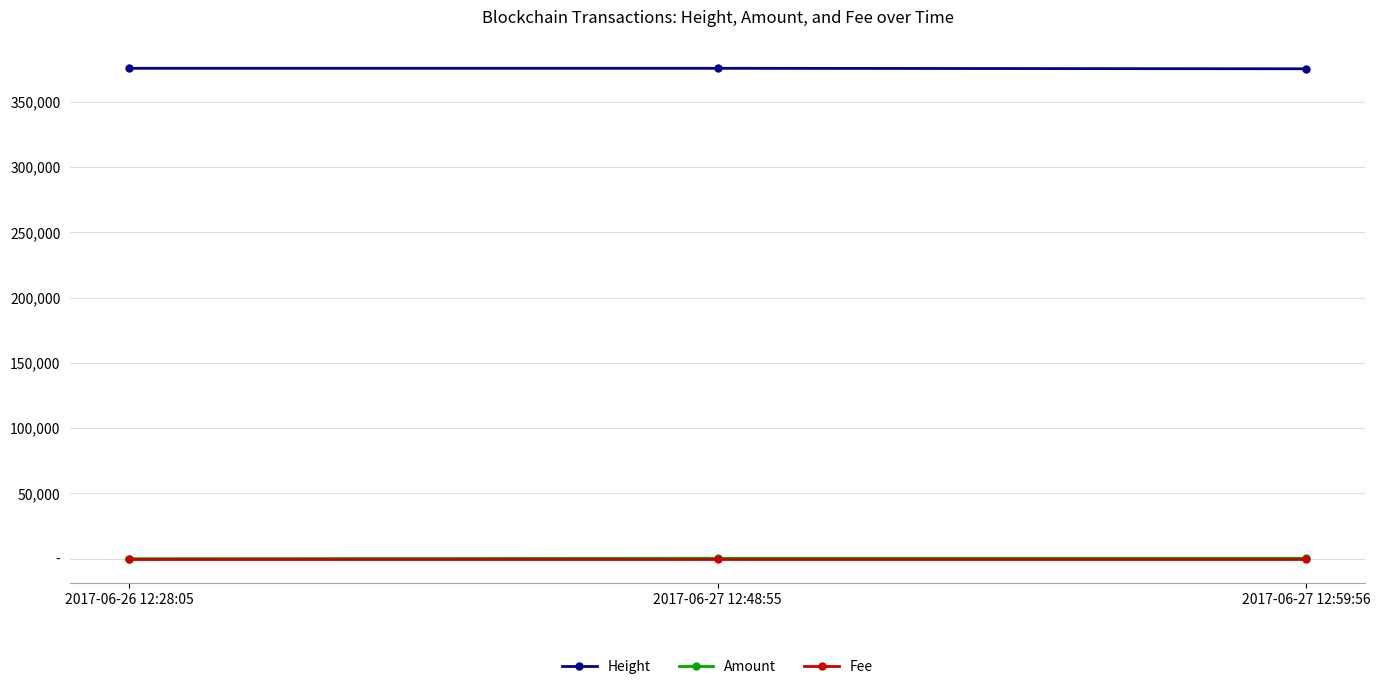

Does the chart have visible grid lines?

Yes